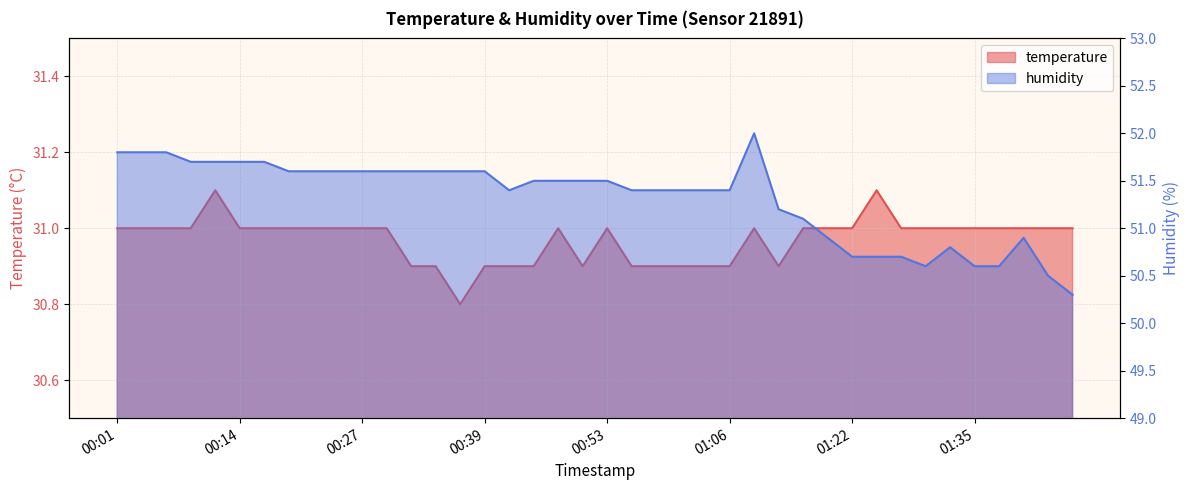

What is the average value of the temperature series?

31.0